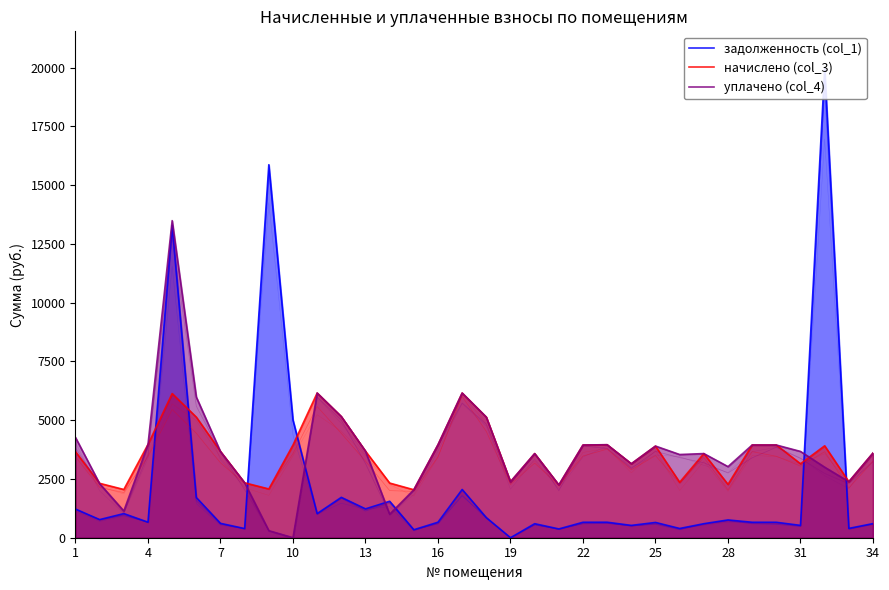

How many interior local valleys does the начислено (col_3) series have?

10